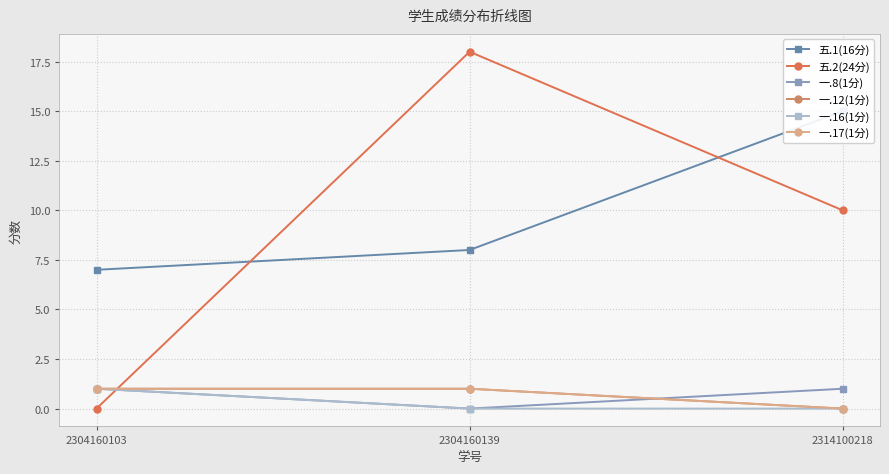

True or false: 一.12(1分) has a value of 1 at 2304160103.

True